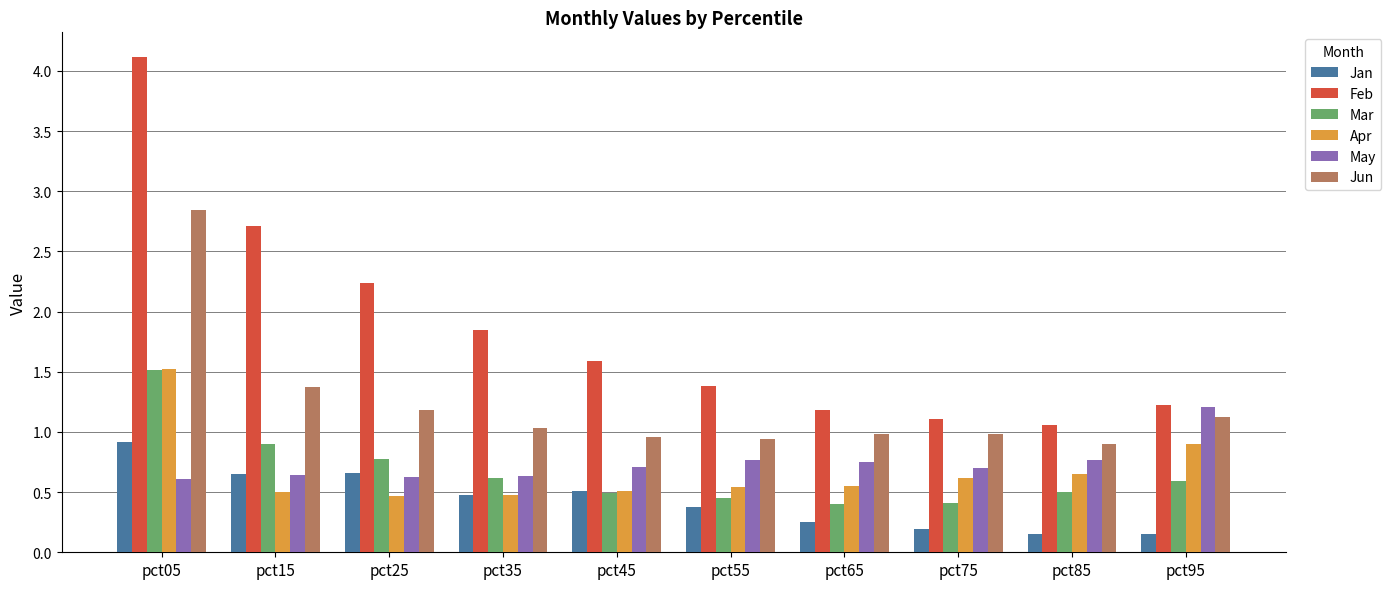

What is the total value across all series at pct45?

4.8